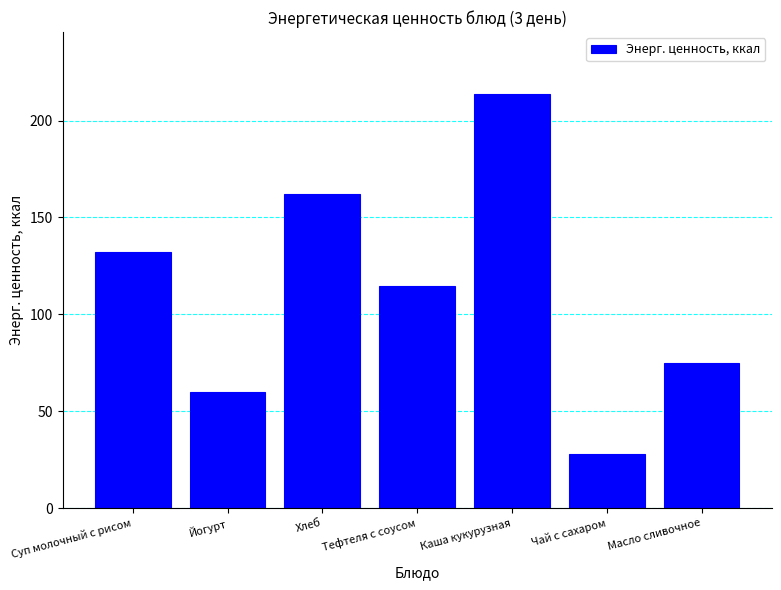

How many data points are above 114?

4